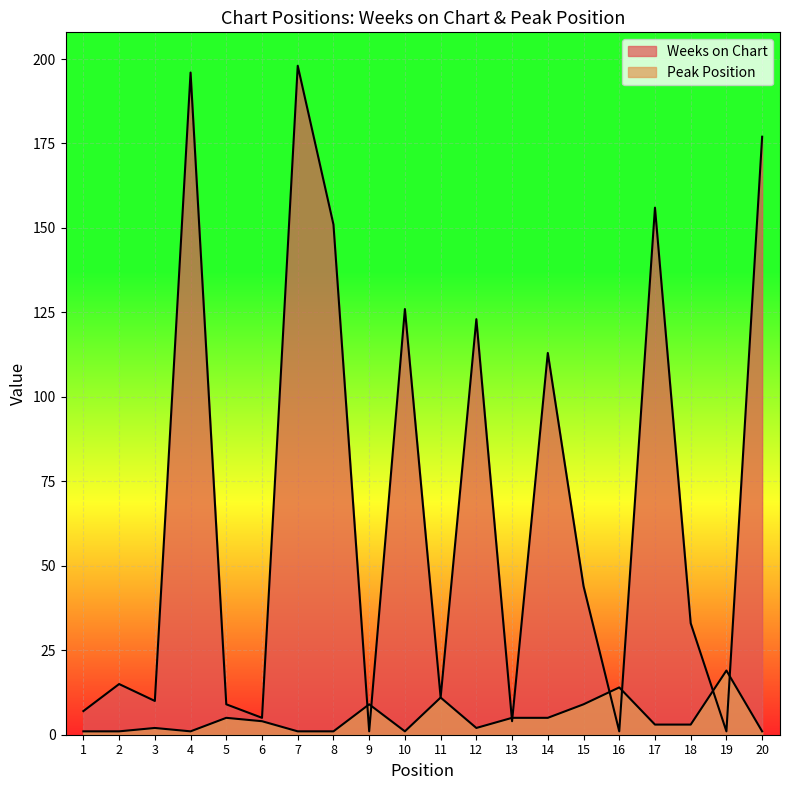

How many lines are shown in the chart?

2